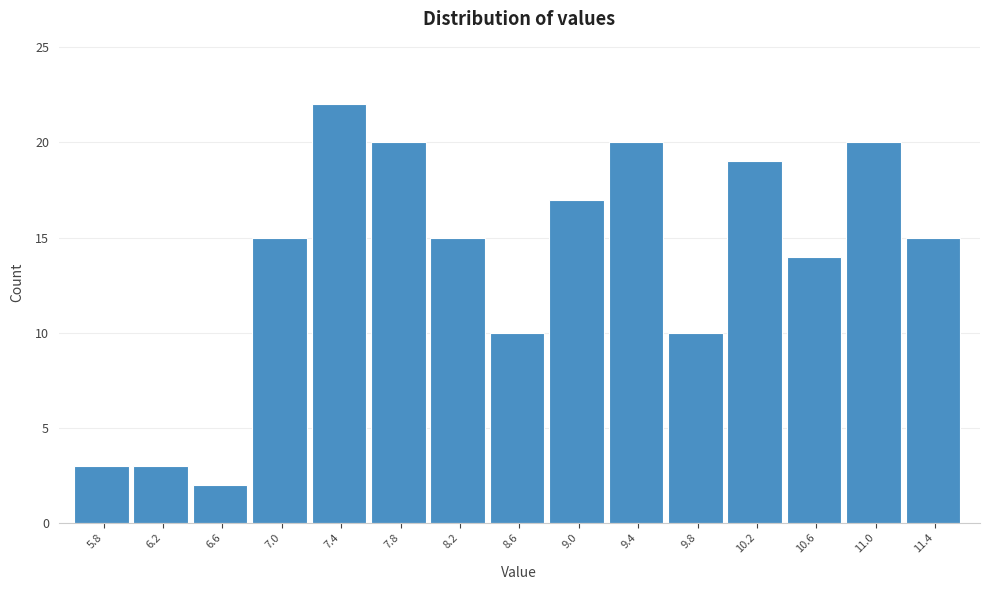

Reading left to right, transcribe all the data shown in this chart.

5.8=3	6.2=3	6.6=2	7.0=15	7.4=22	7.8=20	8.2=15	8.6=10	9.0=17	9.4=20	9.8=10	10.2=19	10.6=14	11.0=20	11.4=15